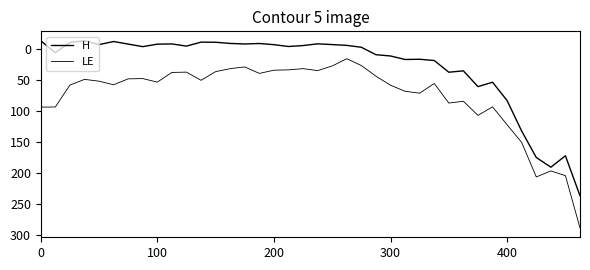

Does the chart display data point markers on the line(s)?

No